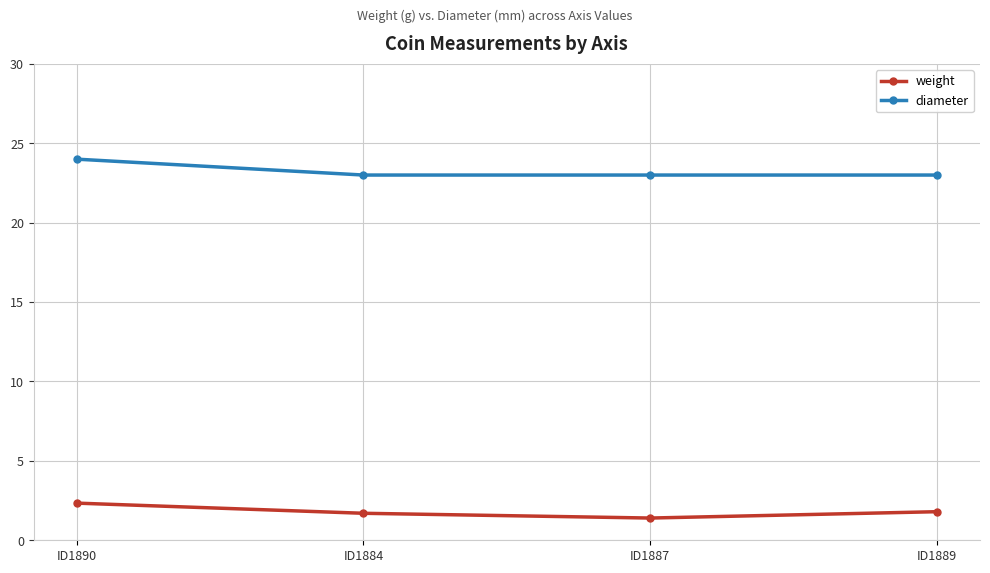

True or false: diameter and weight intersect in this chart.

False